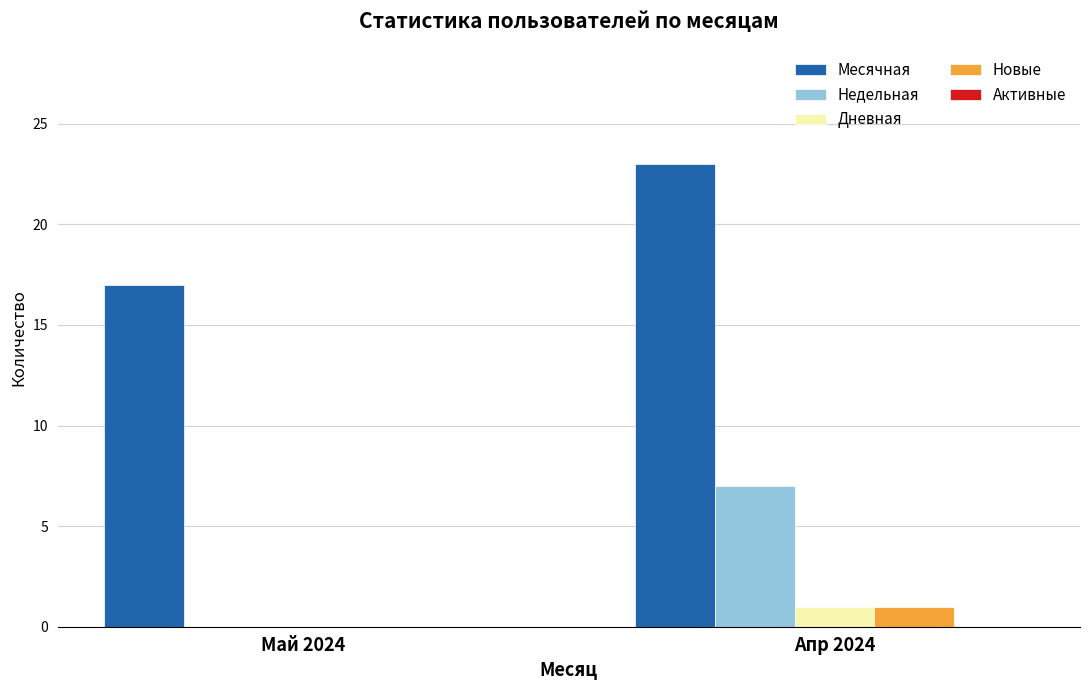

Which series changed the most between Май 2024 and Апр 2024?

Недельная